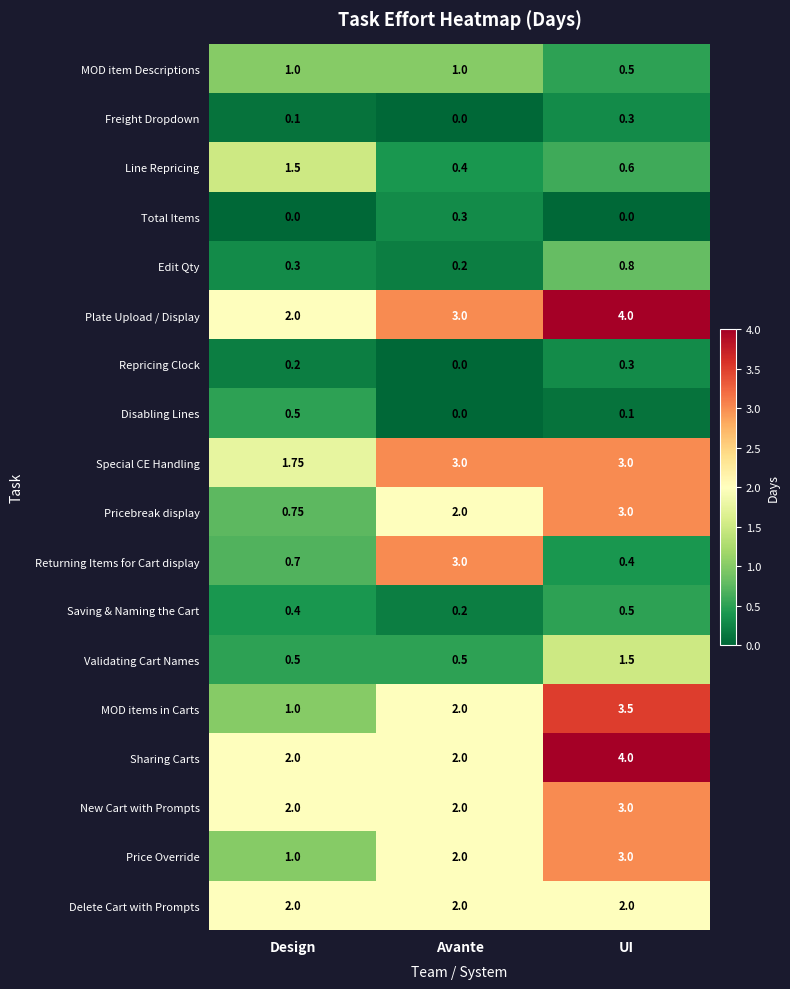

Where is Repricing Clock nearest to the value 0?

Avante